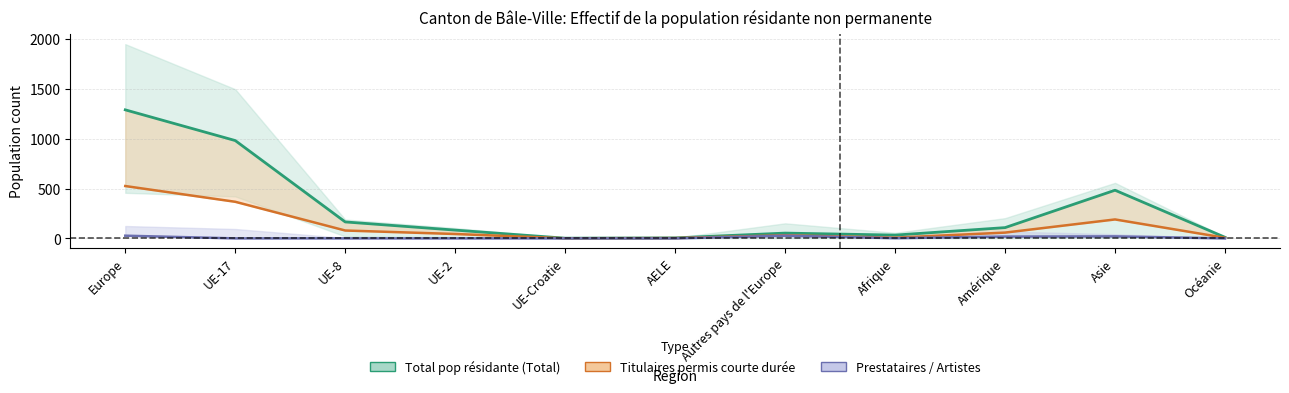

What is the value of the Prestataires services <=4 mois point at the 3rd from the left?

79